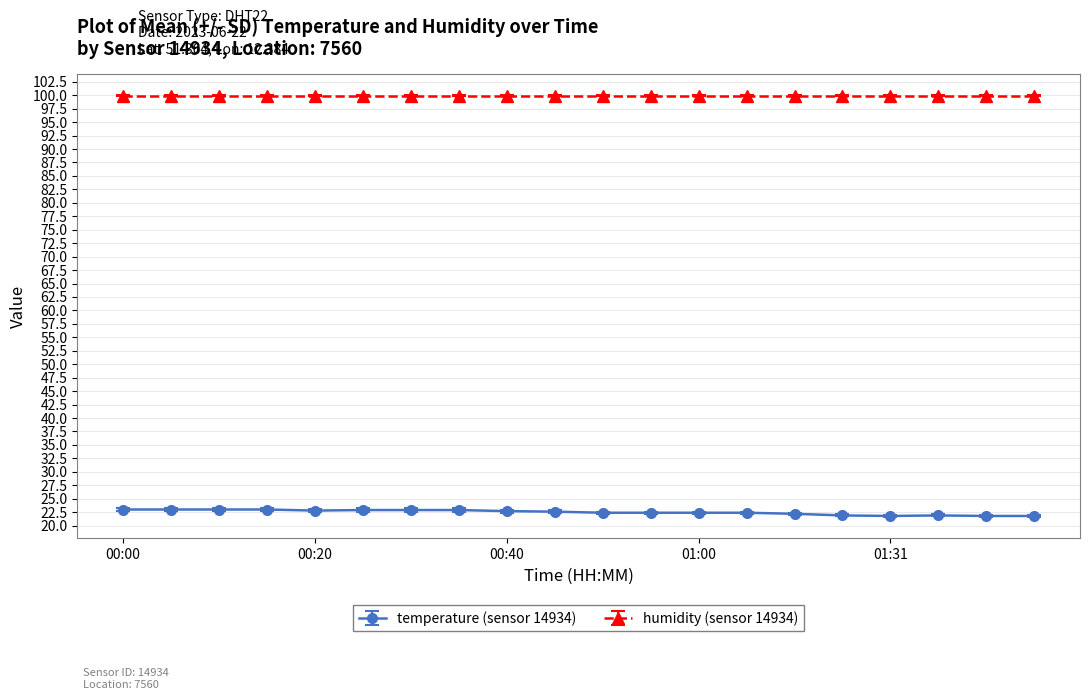

What is the minimum value shown in the chart?

21.8